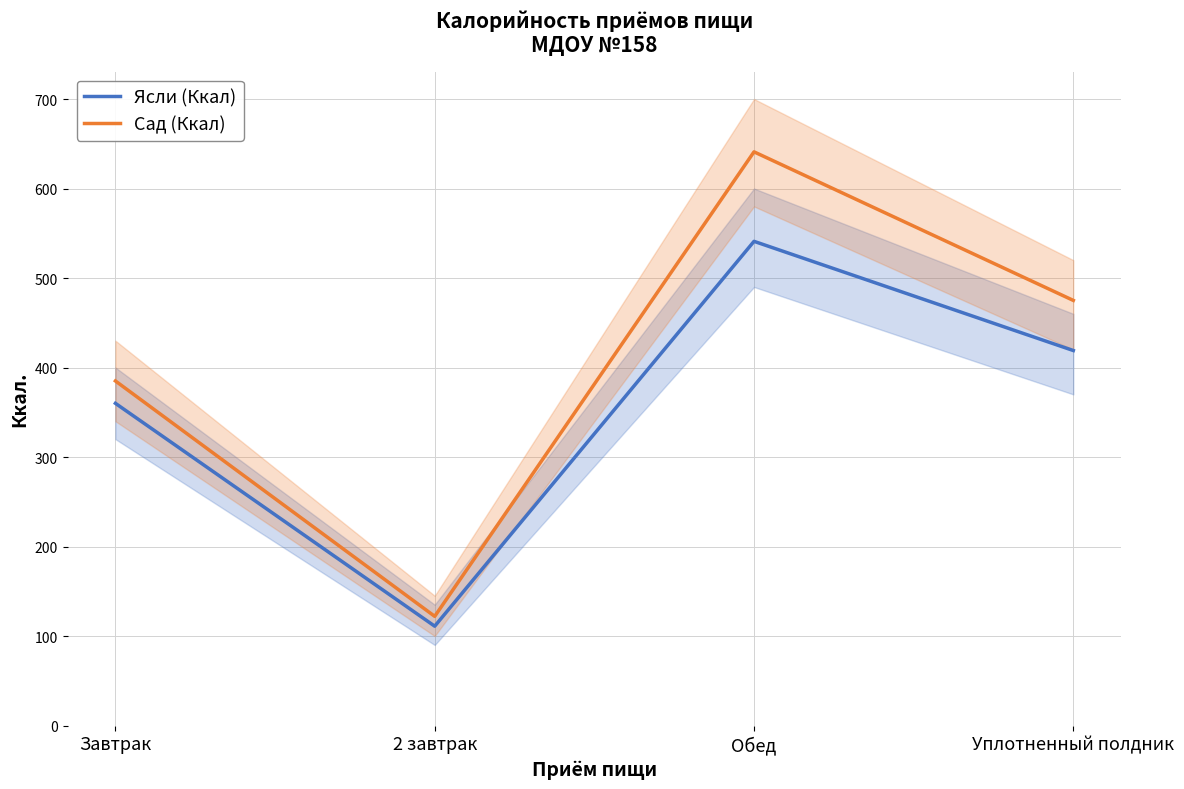

True or false: Ясли (Ккал) and Сад (Ккал) cross at least once.

False